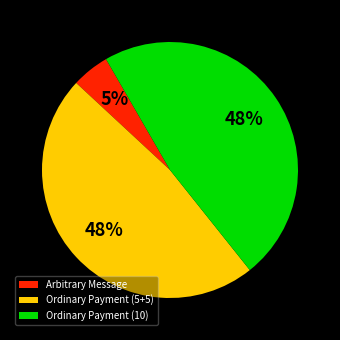

Between Arbitrary Message and Ordinary Payment (5+5), which is larger?

Ordinary Payment (5+5)